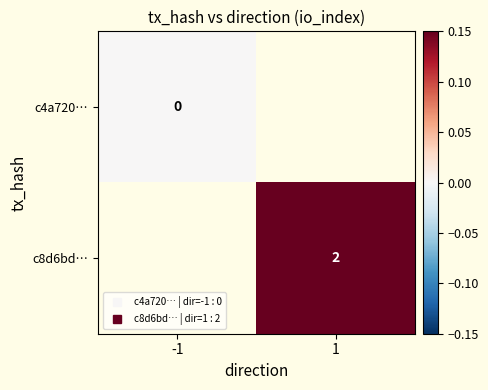

Rank the series by their maximum value, from lowest to highest.

c4a720…, c8d6bd…